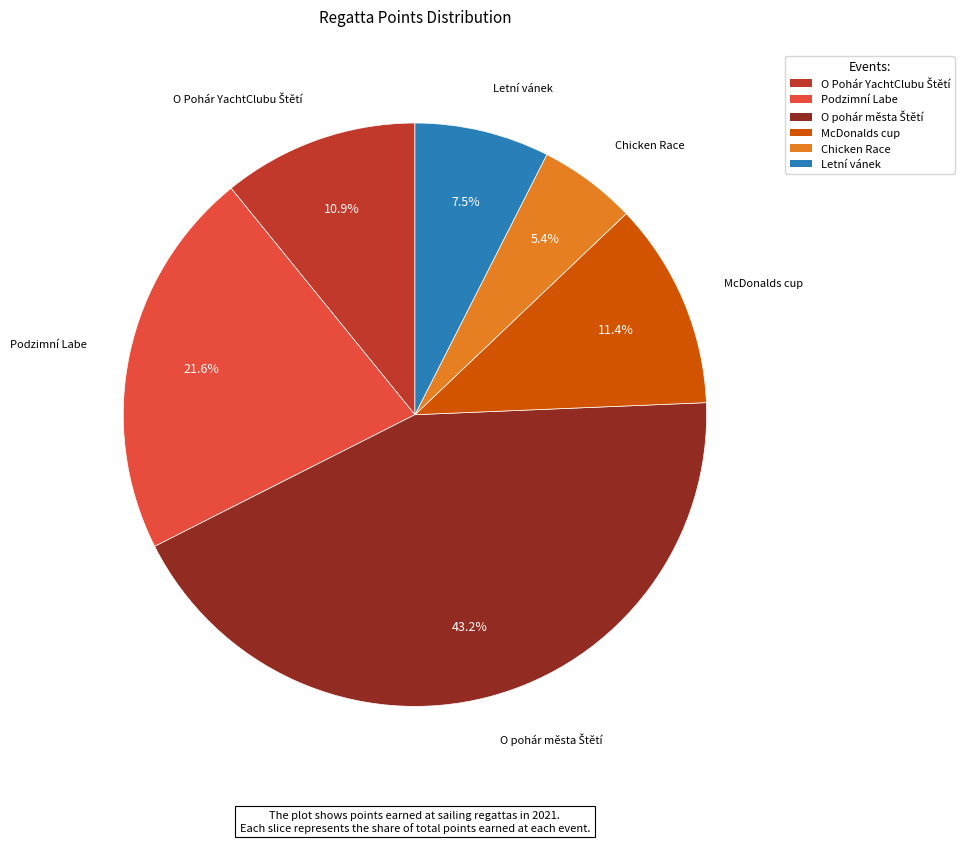

What is the smallest slice in the pie chart?

Chicken Race